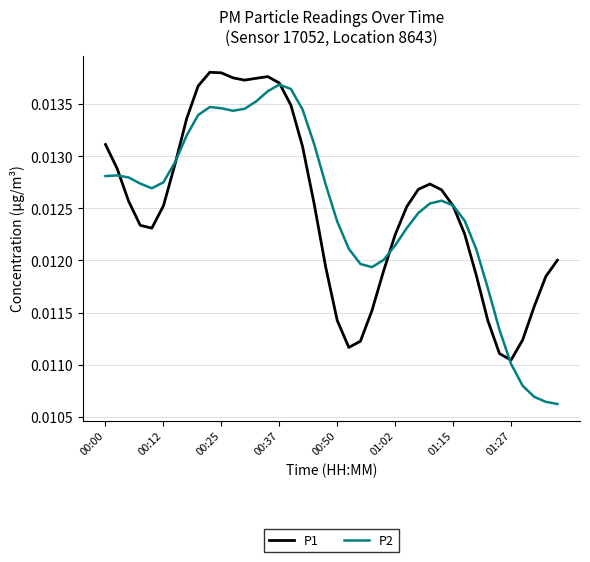

Which series has the largest range (max minus min)?

P2